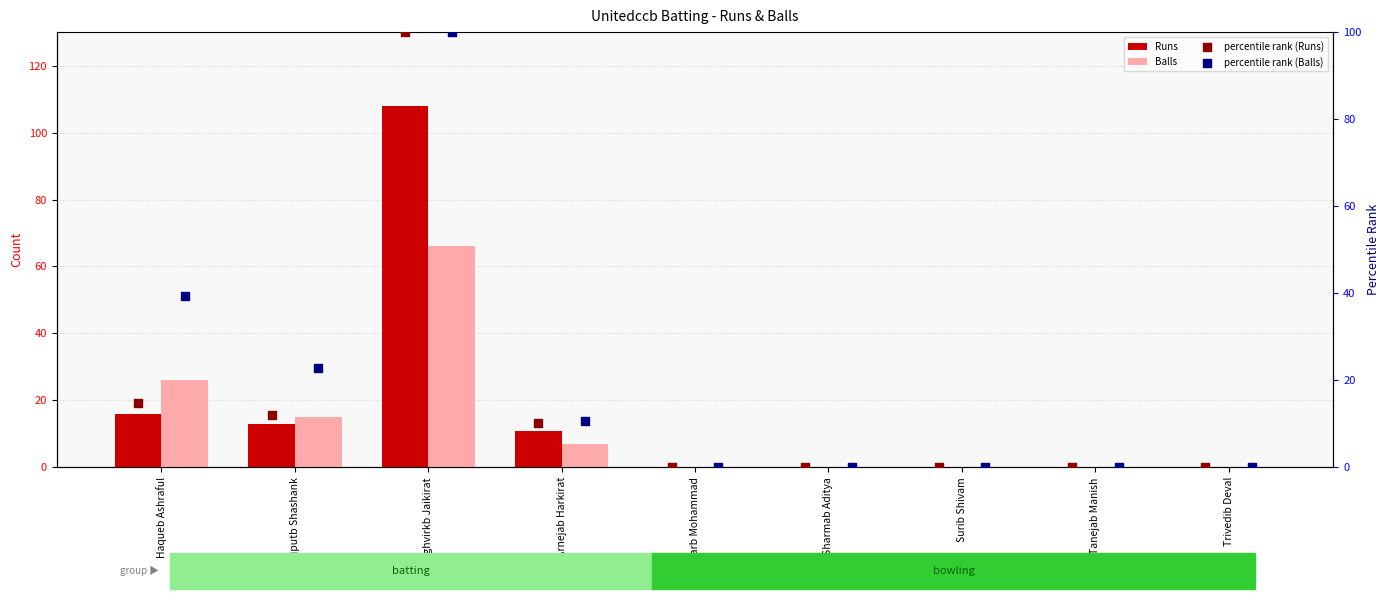

Is the value of percentile rank (Runs) at Mazharb Mohammad greater than the value of Runs at Surib Shivam?

No